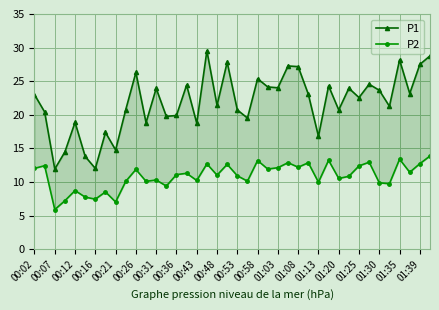

Which series has the widest spread of values?

P1